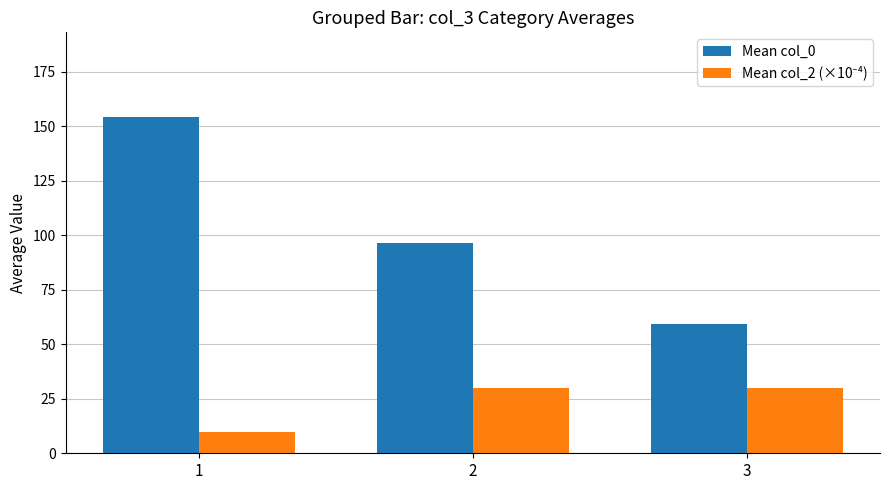

Read the Mean col_0 value at 2.

96.5